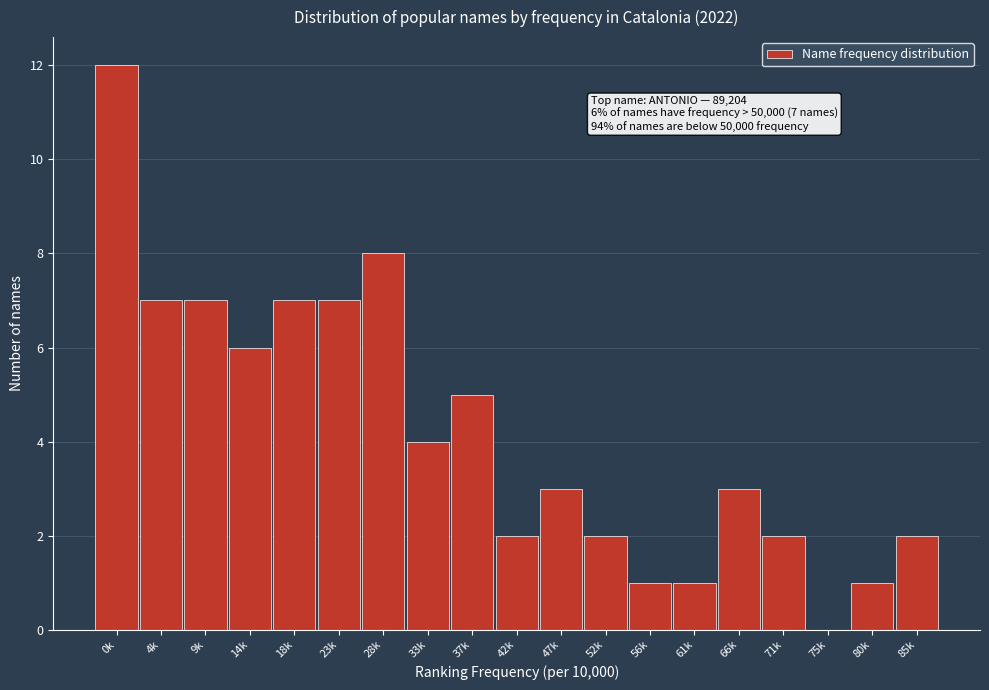

Reading right to left, list all the values displayed in this chart.

85k=2	80k=1	75k=0	71k=2	66k=3	61k=1	56k=1	52k=2	47k=3	42k=2	37k=5	33k=4	28k=8	23k=7	18k=7	14k=6	9k=7	4k=7	0k=12